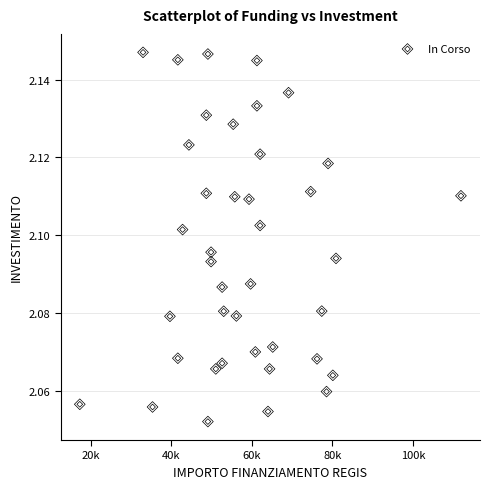

How many points are shown in the scatter plot?

40